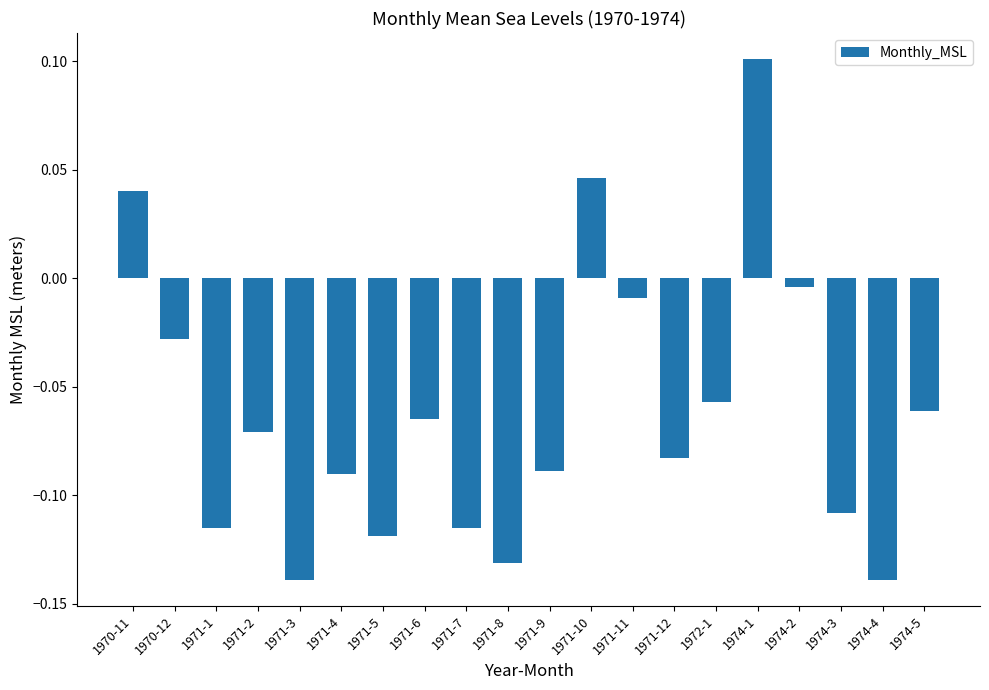

Which category has the highest value across all series?

1974-1